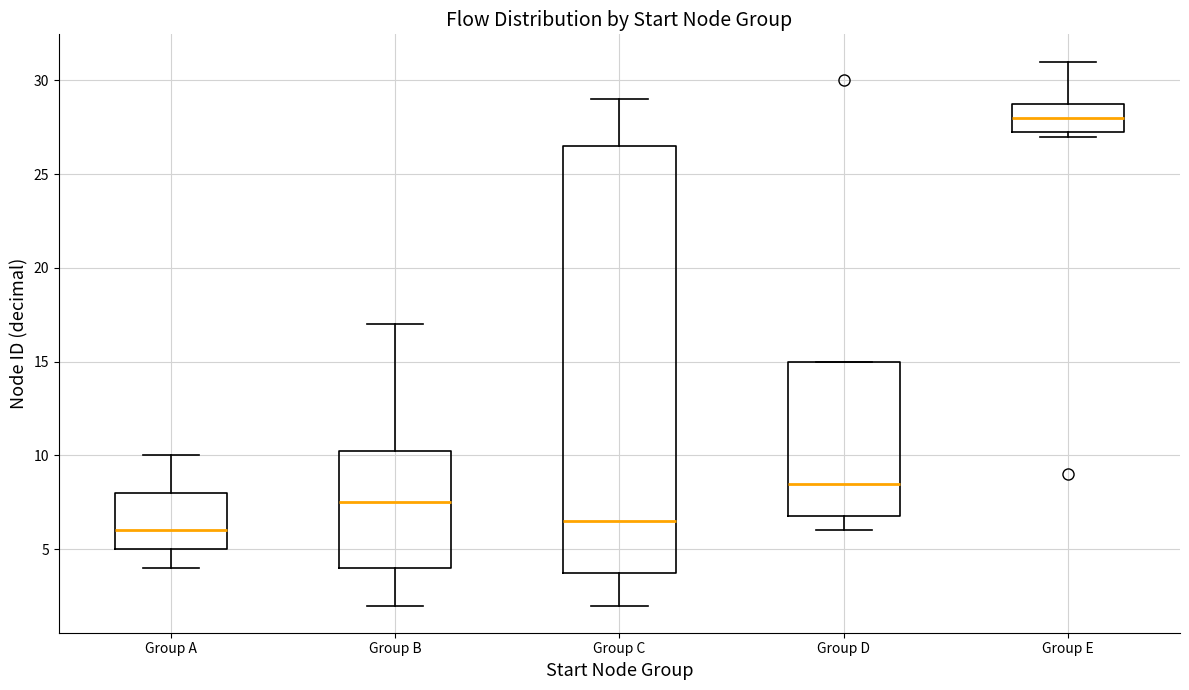

Where is the upper edge of the box for Group D on the y-axis? The values are not printed on the chart, so give them approximately, as read against the axis.

15.0